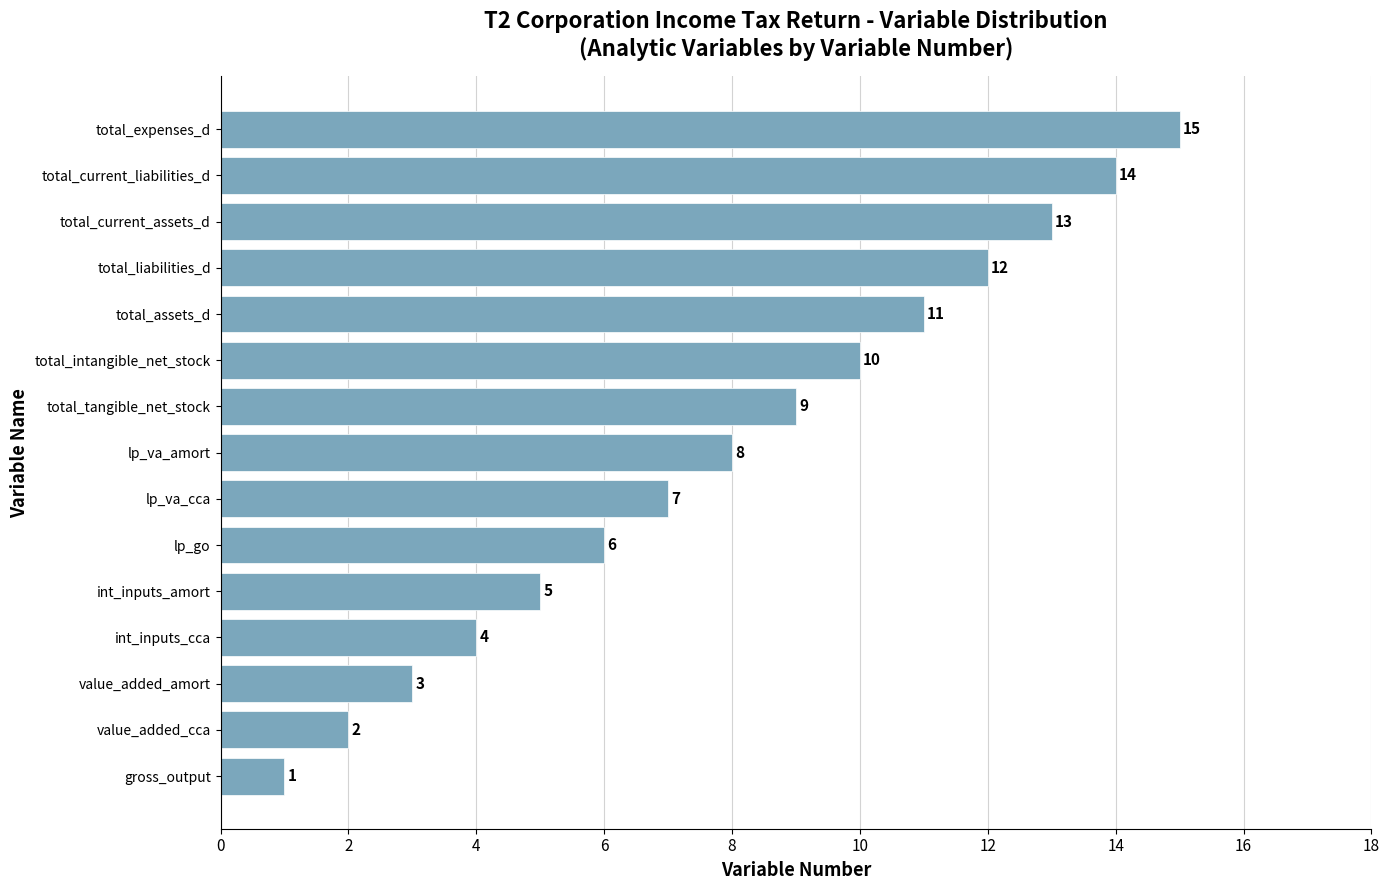

Read the value at total_tangible_net_stock, to the nearest 5.

10